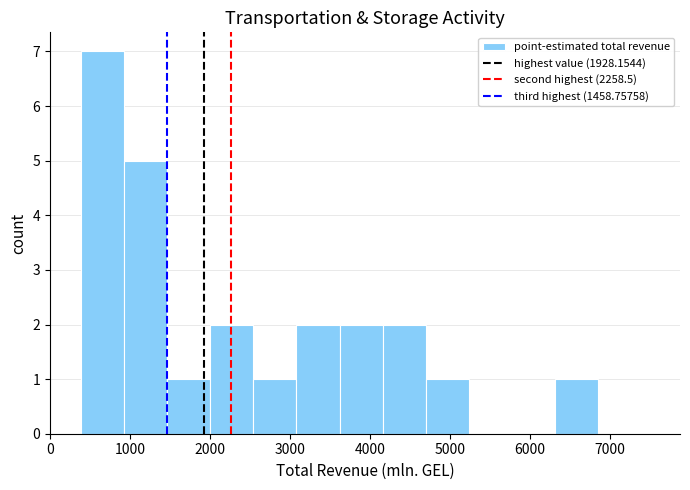

Reading left to right, list every bar in this chart as the range it spans on the x-axis followed by its height. Neither the bar edges nor the heights are printed on the chart, so give them approximately, as read against the axes.

400 to 900: 7
900 to 1500: 5
1500 to 2000: 1
2000 to 2500: 2
2500 to 3100: 1
3100 to 3600: 2
3600 to 4200: 2
4200 to 4700: 2
4700 to 5200: 1
5200 to 5800: 0
5800 to 6300: 0
6300 to 6900: 1